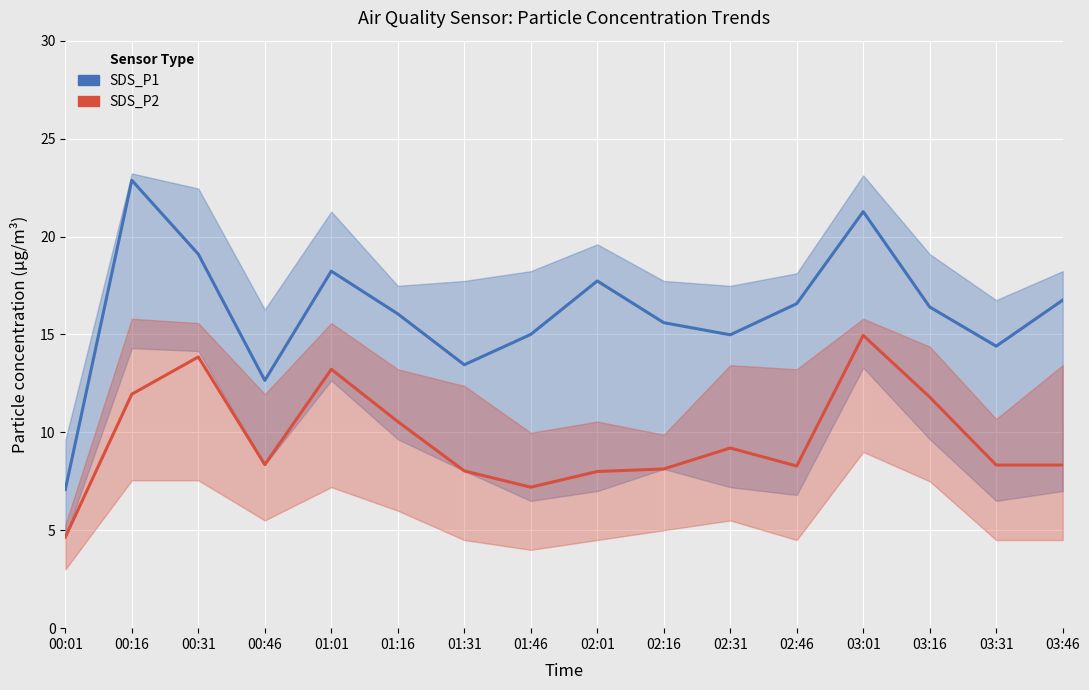

True or false: SDS_P2 and SDS_P1 cross at least once.

False